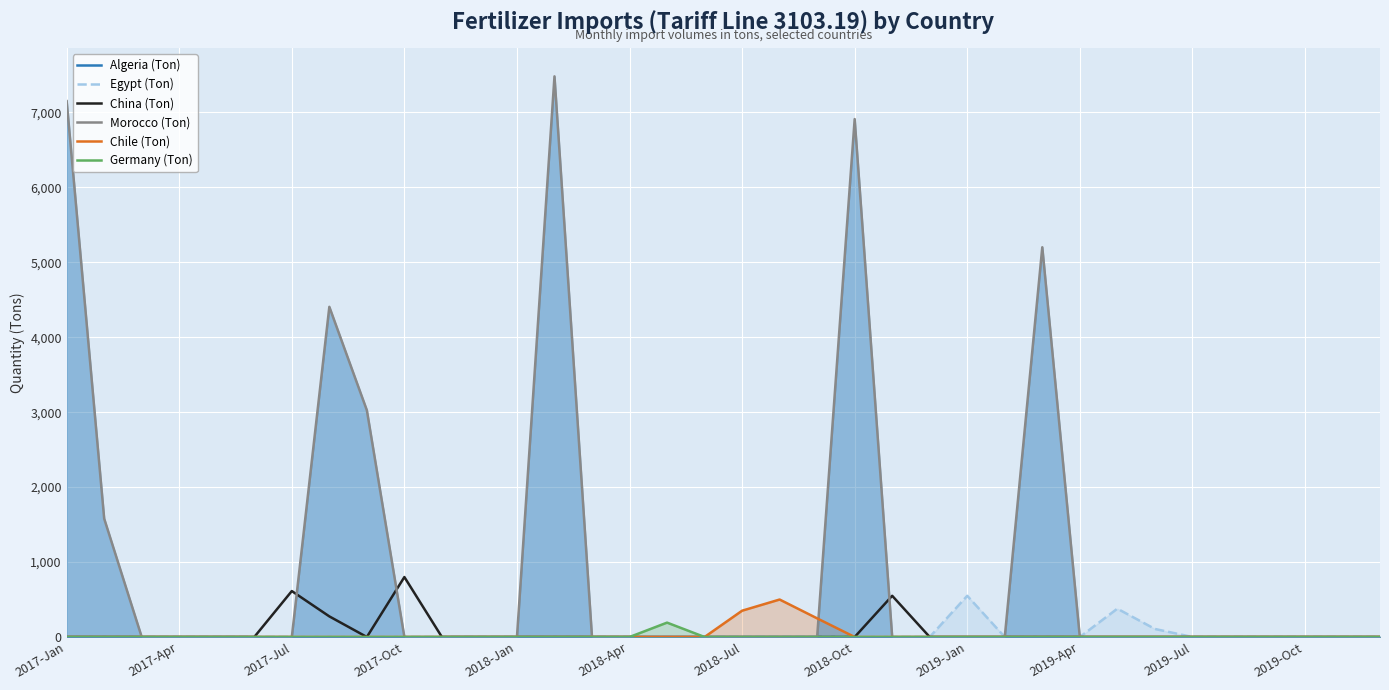

True or false: Egypt (Ton) has more than 1 interior local peaks.

True